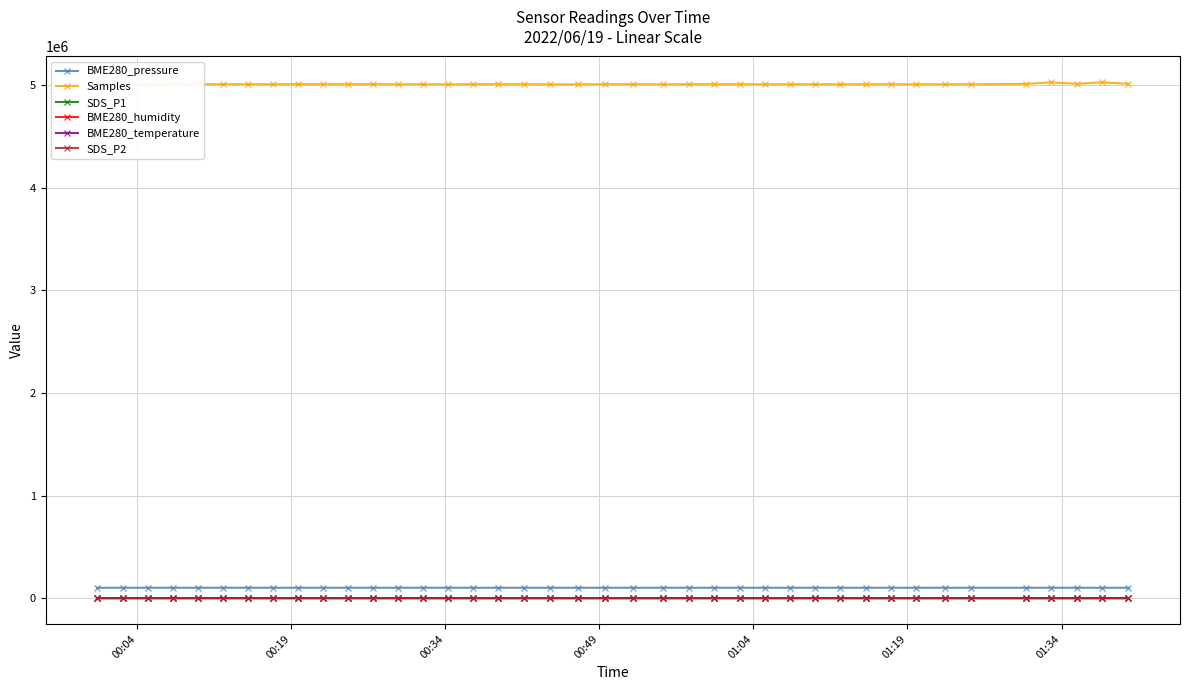

What is the difference between the second highest and minimum values in the SDS_P1 series?

7.7